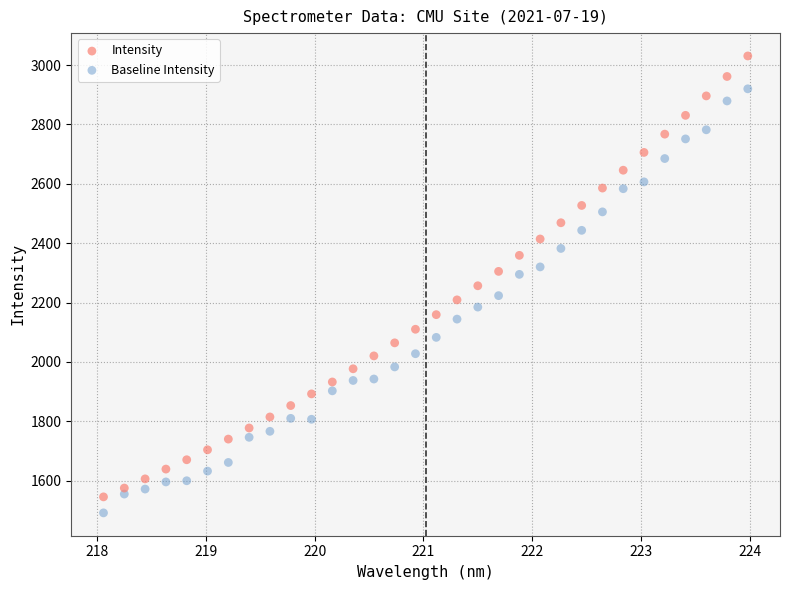

Across all data points, what is the range of Y values (max minus min)?

1539.0